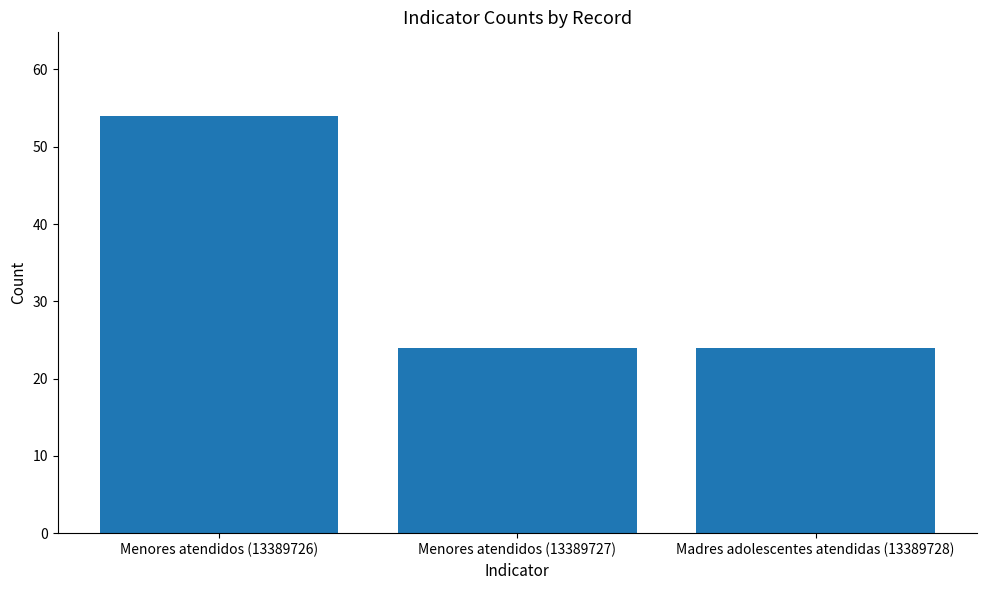

At which category does the chart reach its peak across all series?

Menores atendidos (13389726)